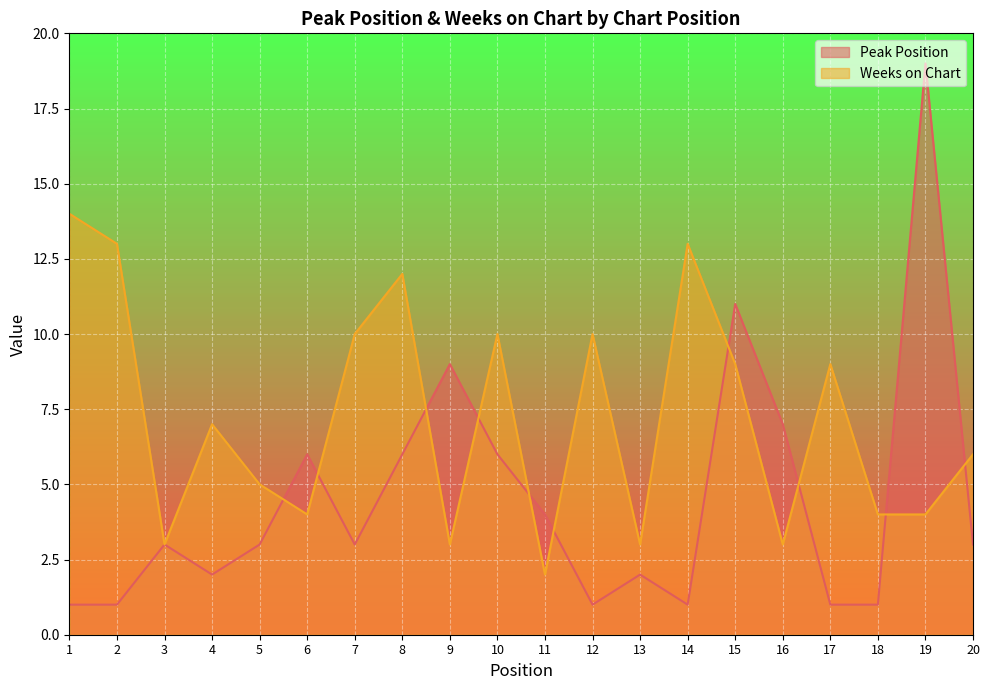

What is the approximate value of Weeks on Chart at 8?

12